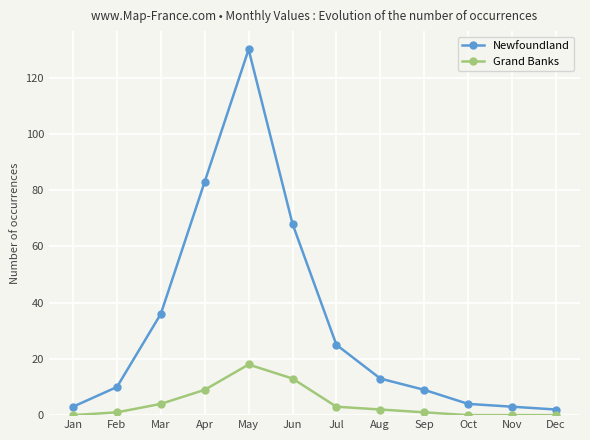

Count the number of categories in the chart.

12